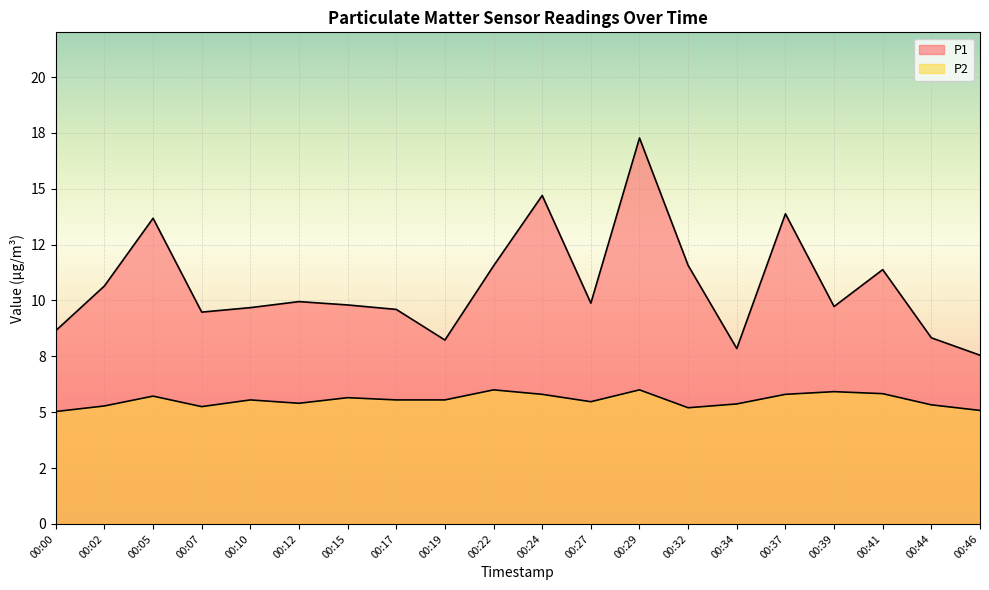

Where is the first local maximum for P1?

00:05